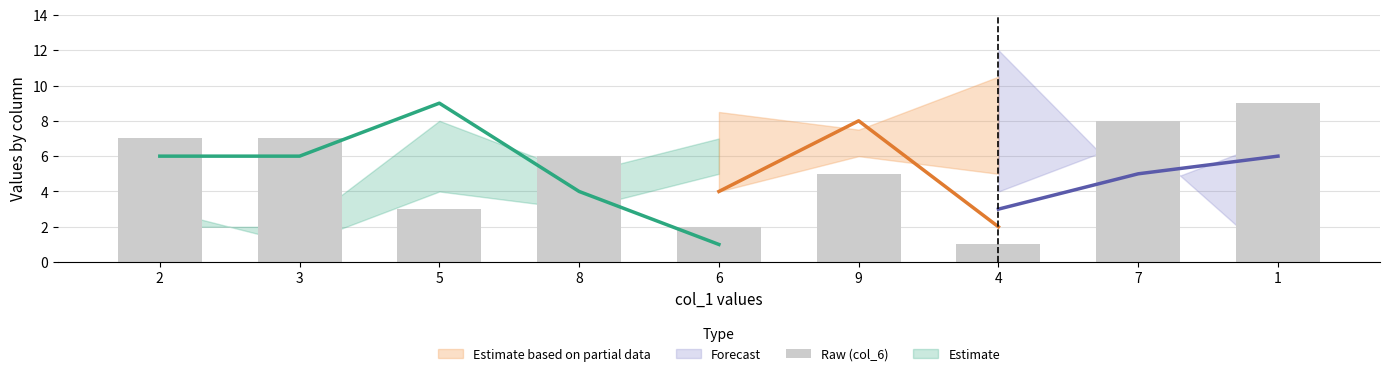

What is the sum of the values at 5 and 4?

4